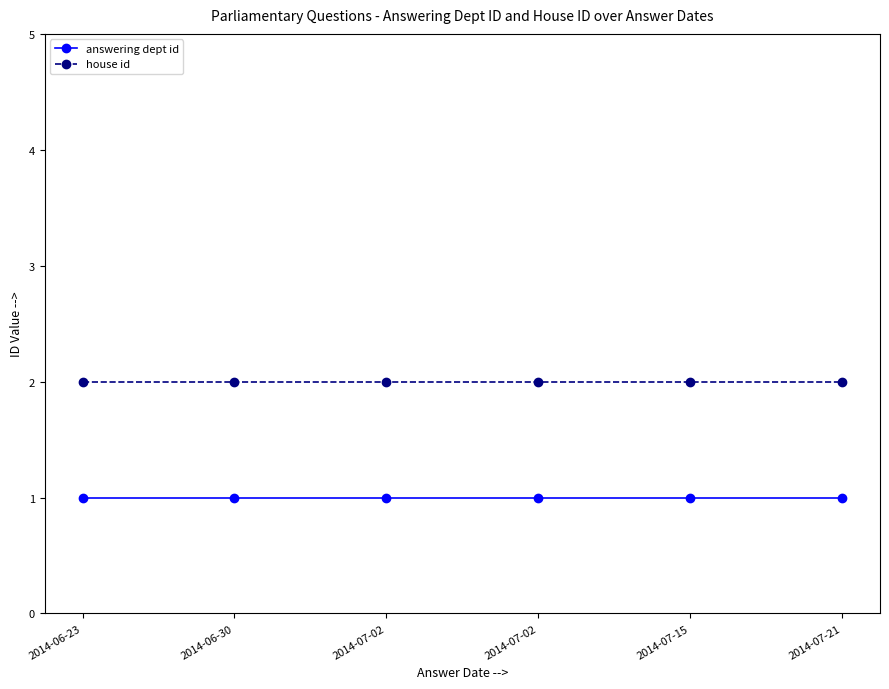

The house id series shows 2 at 2014-07-02. True or false?

True